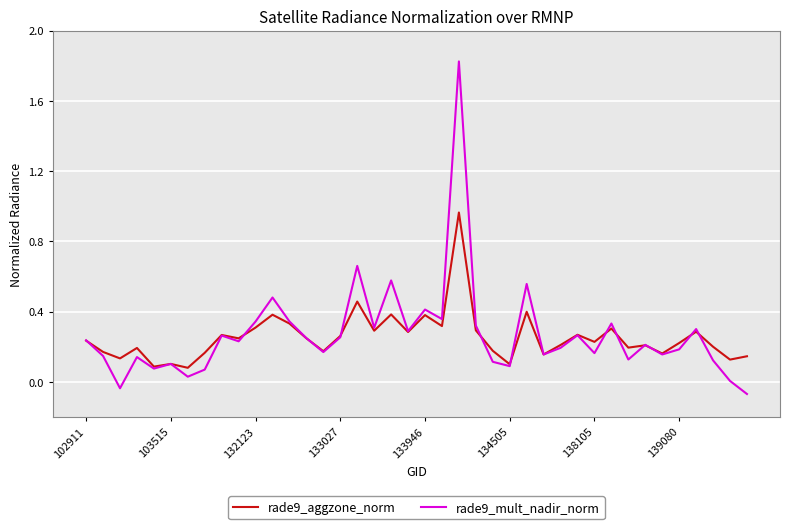

Which series has the widest spread of values?

rade9_mult_nadir_norm